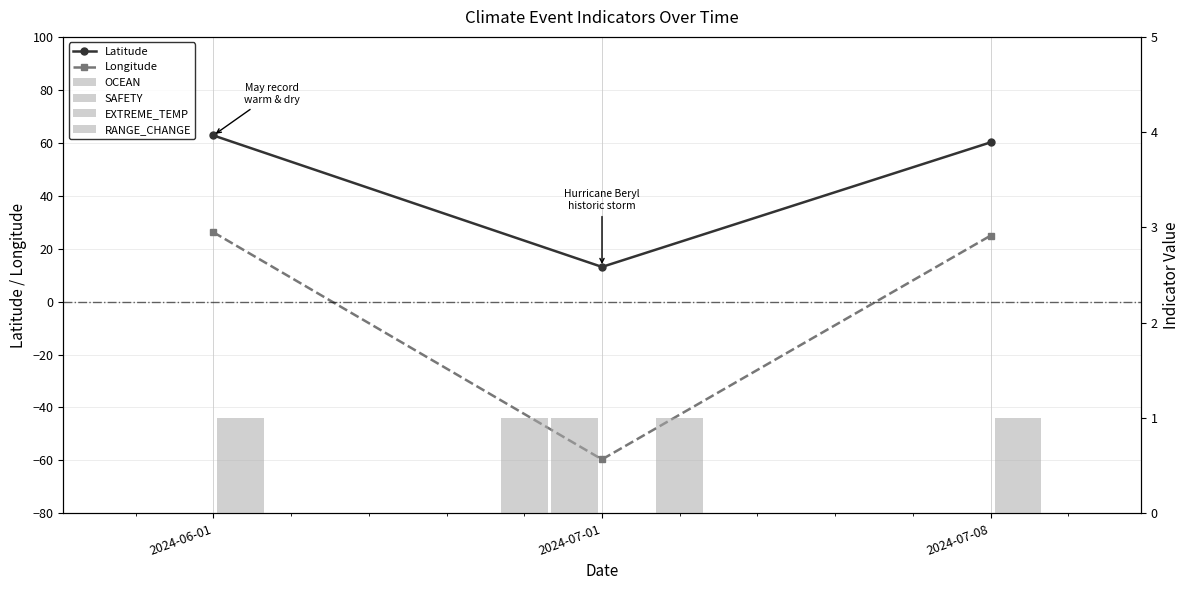

Reading right to left, list all the values displayed in this chart.

Latitude: 2024-07-08=60.2	2024-07-01=13.1	2024-06-01=62.8
Longitude: 2024-07-08=24.9	2024-07-01=-59.6	2024-06-01=26.2
OCEAN: 2024-07-08=0.0	2024-07-01=1.0	2024-06-01=0.0
SAFETY: 2024-07-08=0.0	2024-07-01=1.0	2024-06-01=0.0
EXTREME_TEMP: 2024-07-08=1.0	2024-07-01=0.0	2024-06-01=1.0
RANGE_CHANGE: 2024-07-08=0.0	2024-07-01=1.0	2024-06-01=0.0